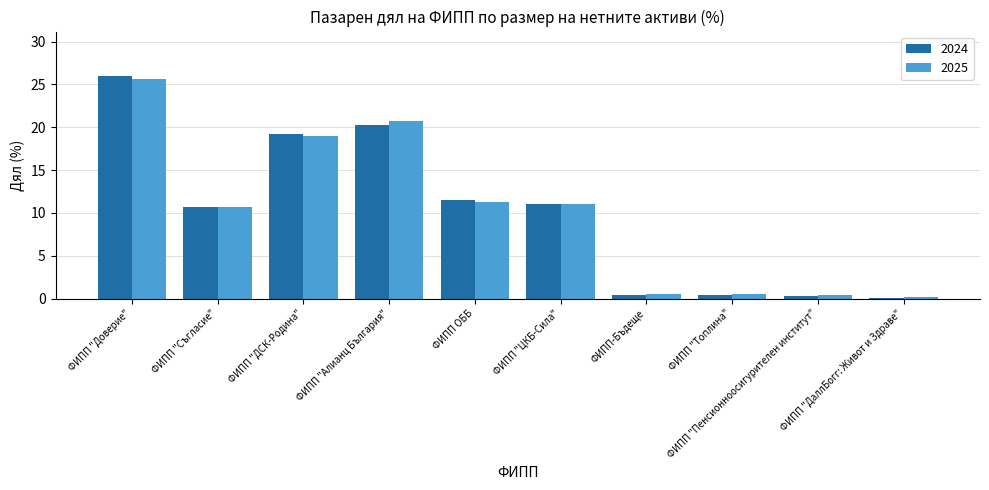

What are all the series names shown in the legend?

2024, 2025